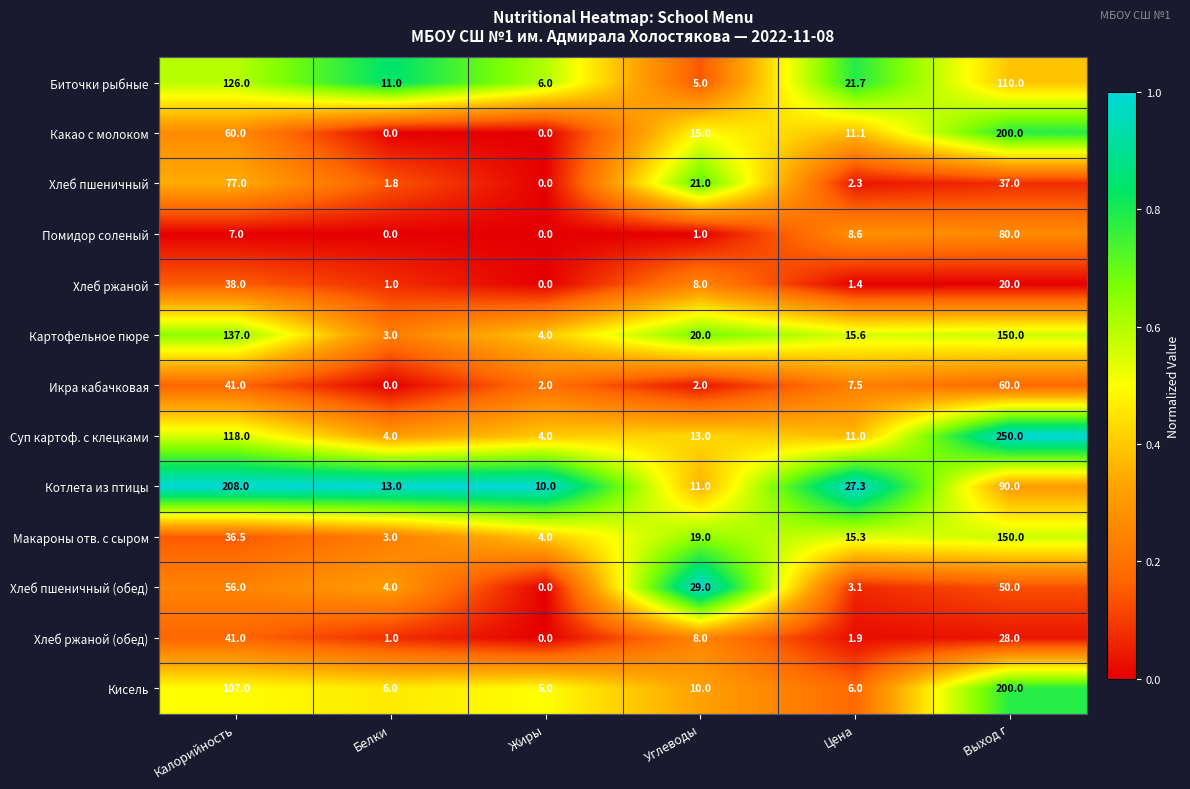

The Какао с молоком series shows 0.0 at Белки. True or false?

True